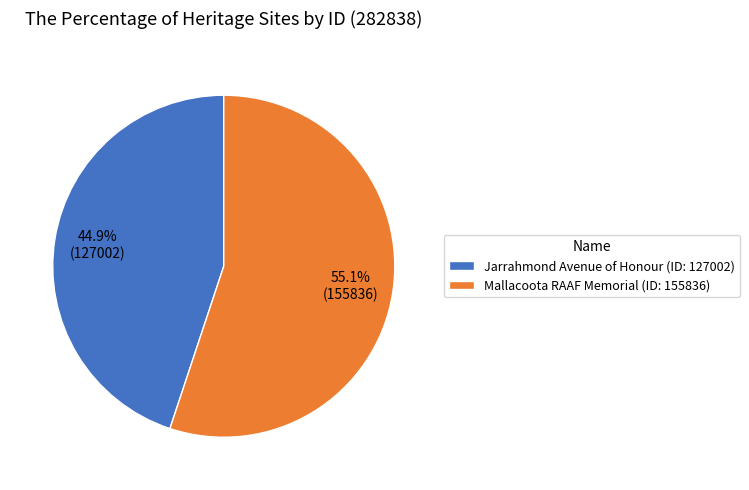

Count the number of slices in the pie.

2